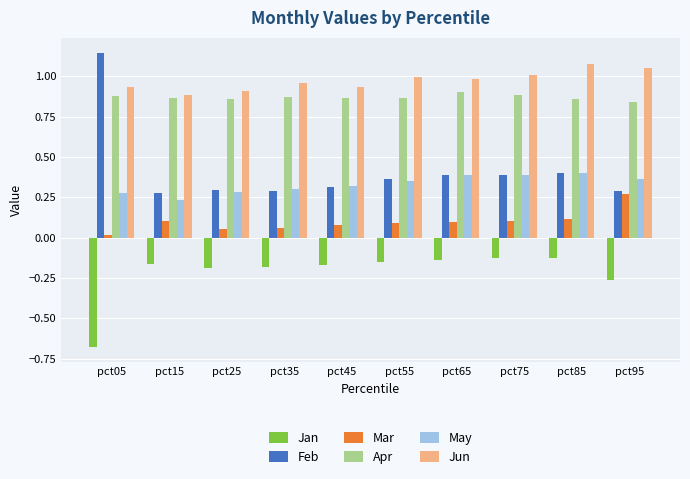

Which category has the lowest value in the Jan series?

pct05